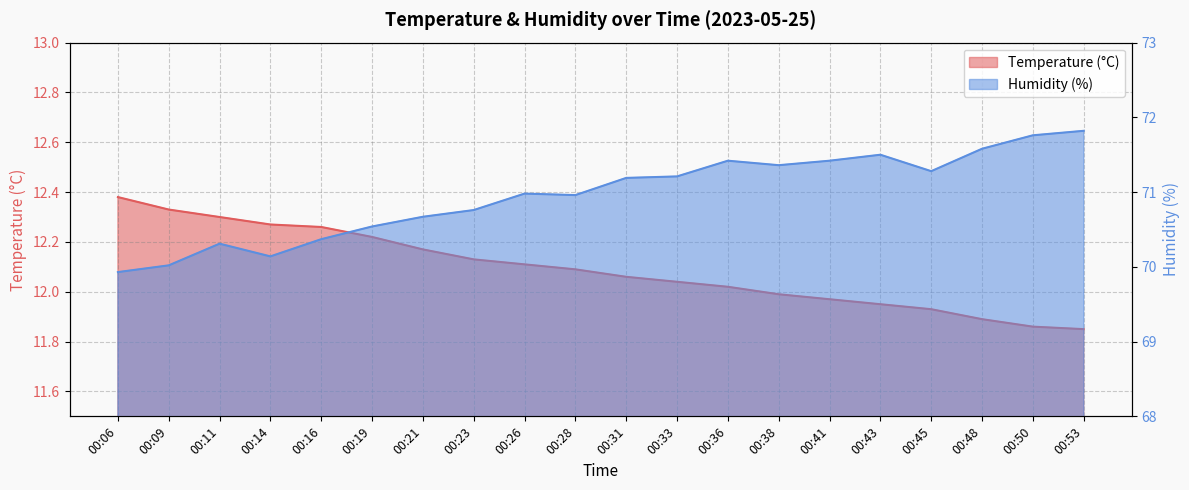

How many interior local peaks does the Humidity (%) series have?

4